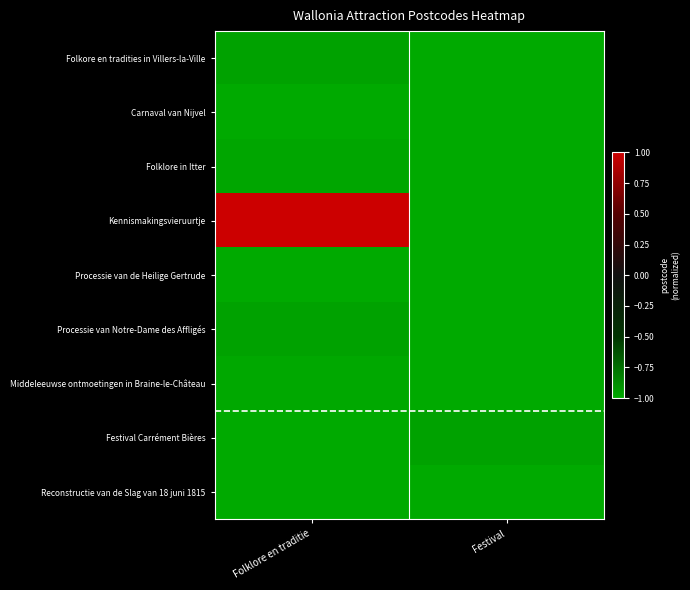

Which series changed the most between Folklore en traditie and Festival?

Kennismakingsvieruurtje